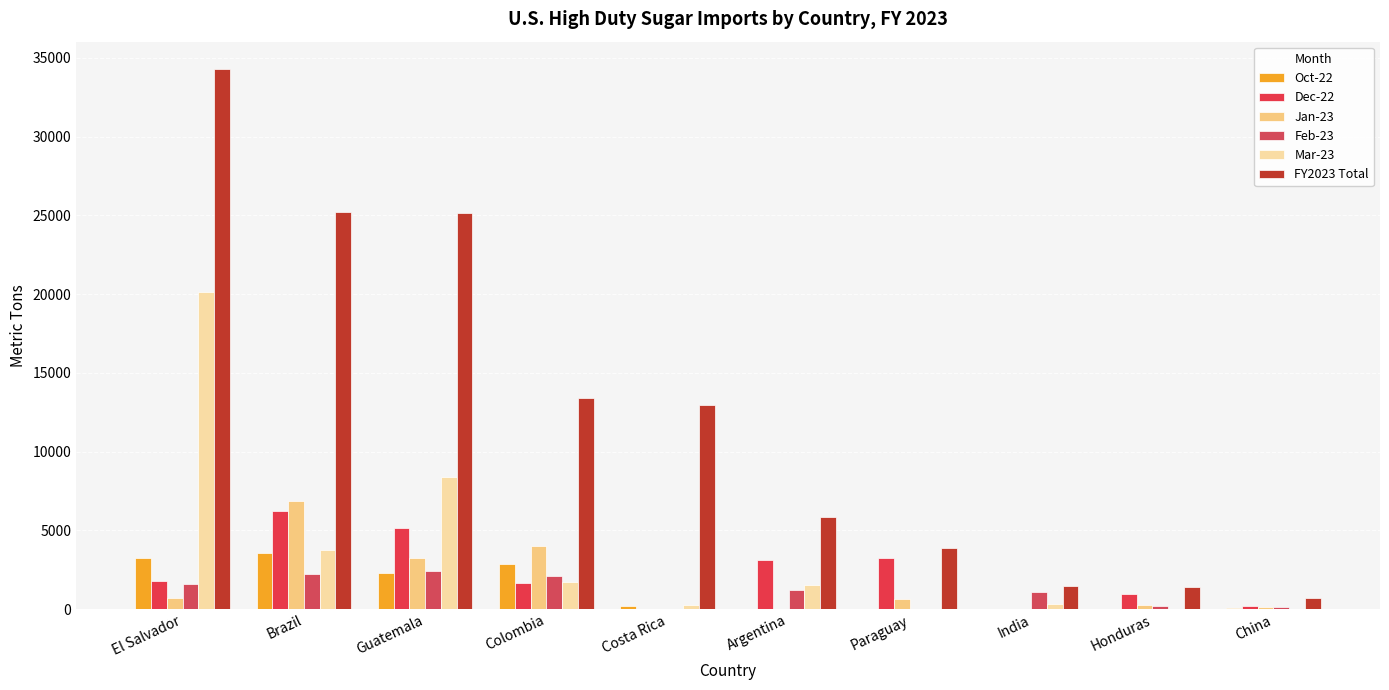

At which label does Jan-23 first exceed 633?

El Salvador